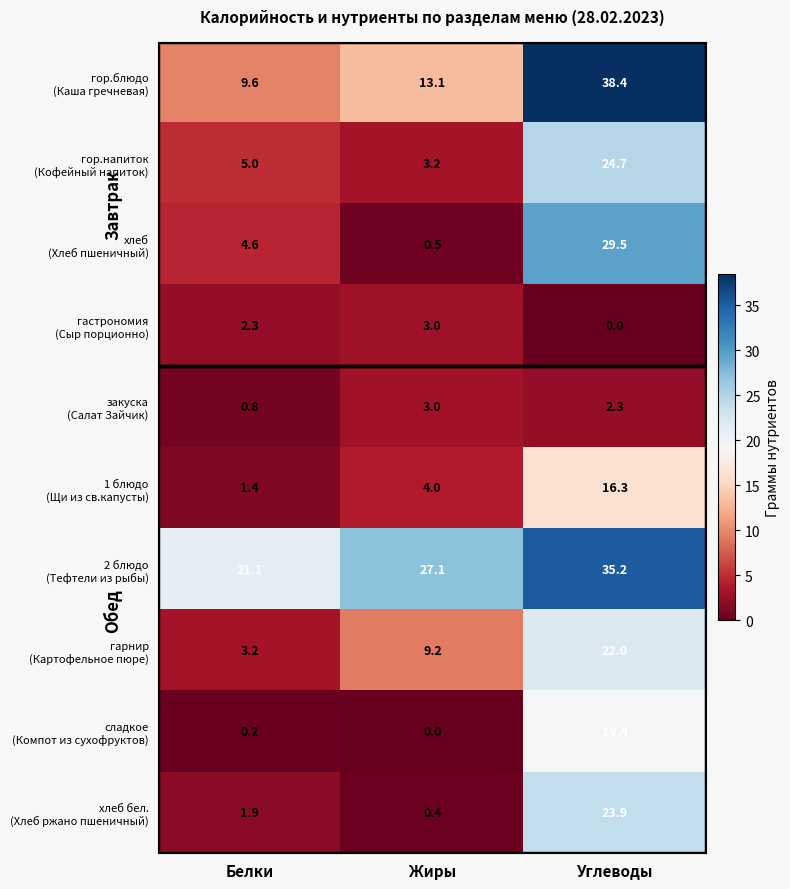

What is the maximum value shown in the chart?

38.4